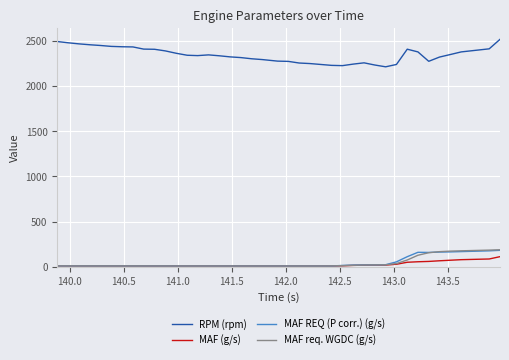

True or false: MAF (g/s) and RPM (rpm) intersect in this chart.

False